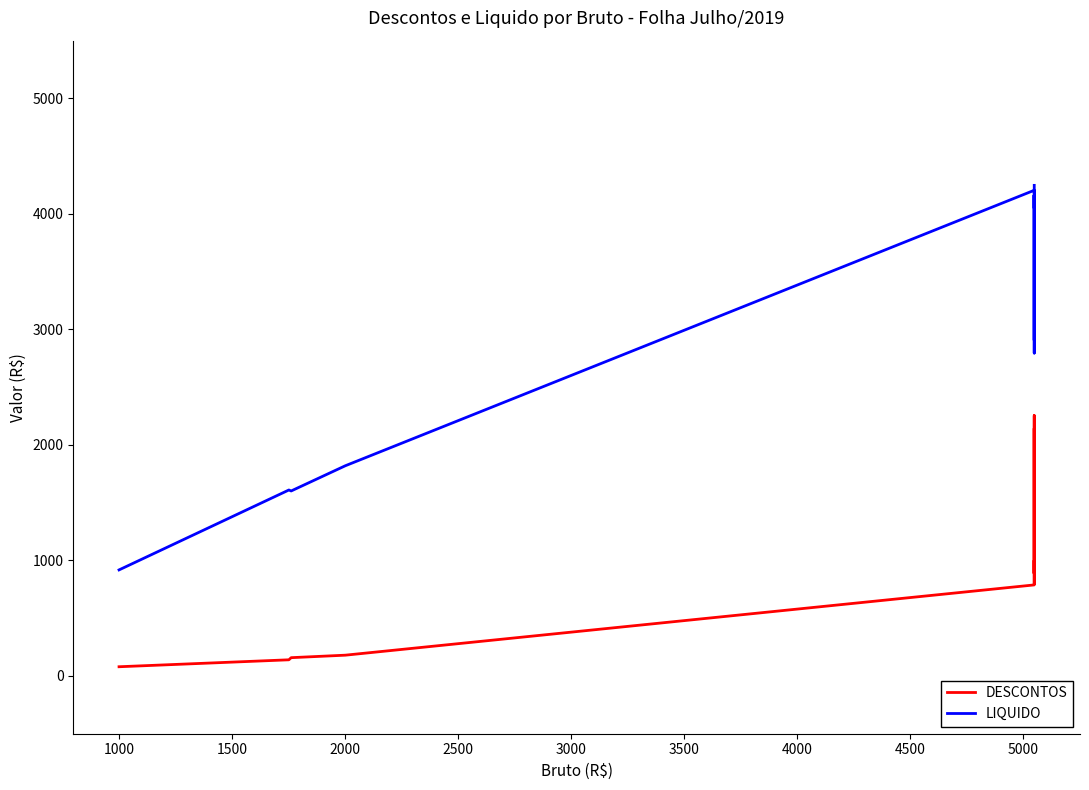

Is the value of LIQUIDO at 4500 greater than the value of DESCONTOS at 2500?

Yes